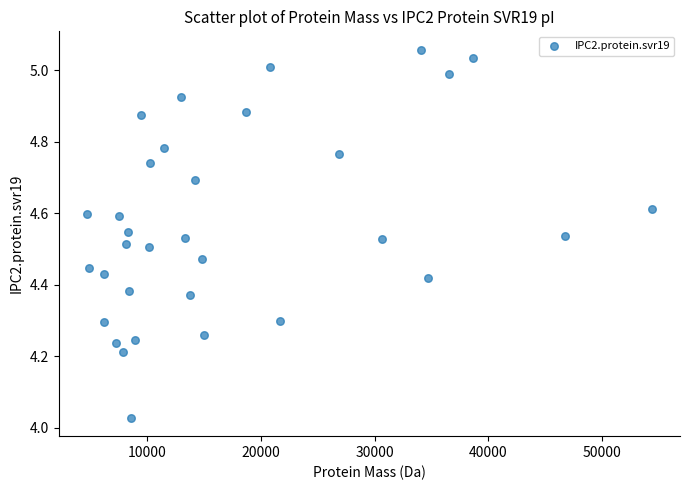

What is the range of X values (max minus min)?

49741.0